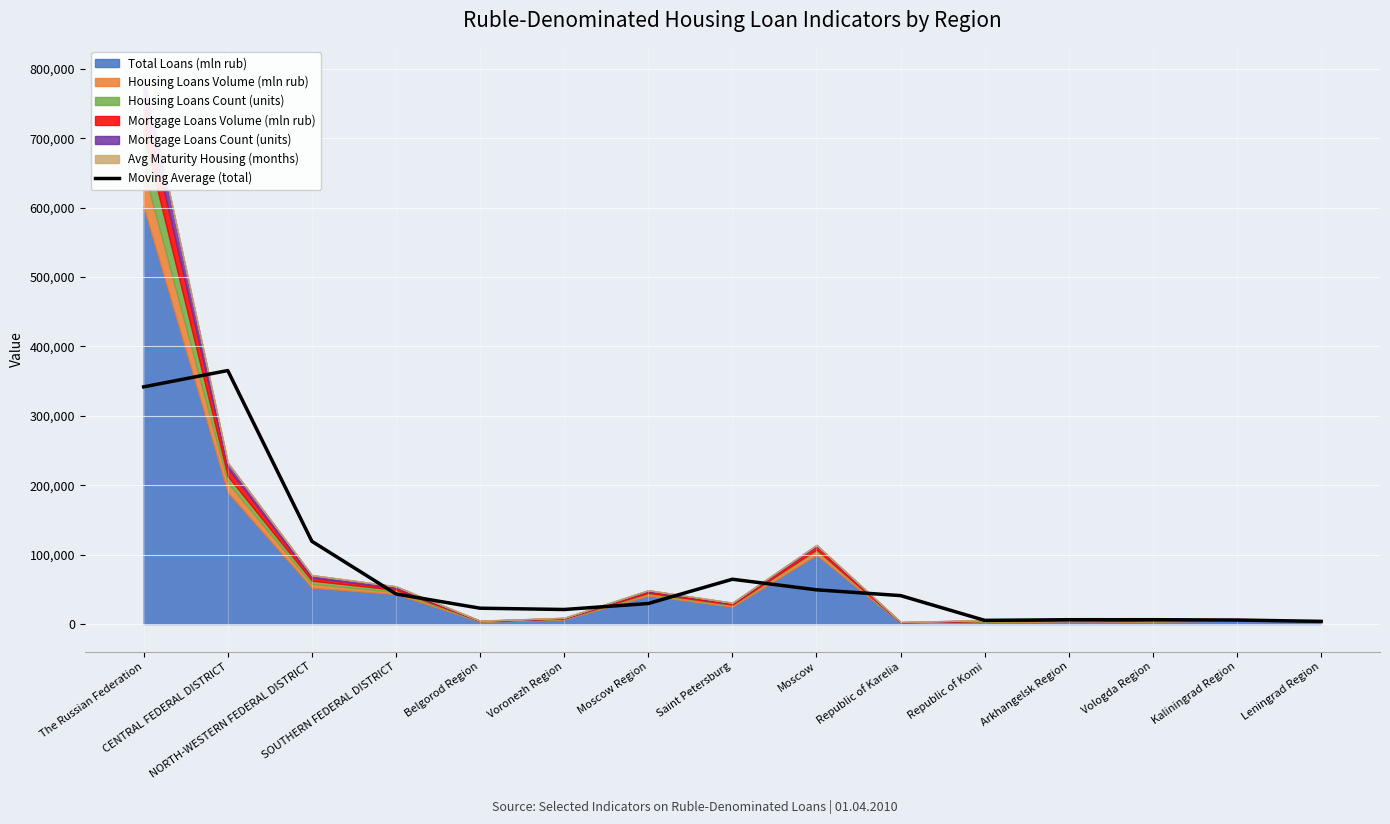

Is it true that the value at Belgorod Region is 11265.2?

False